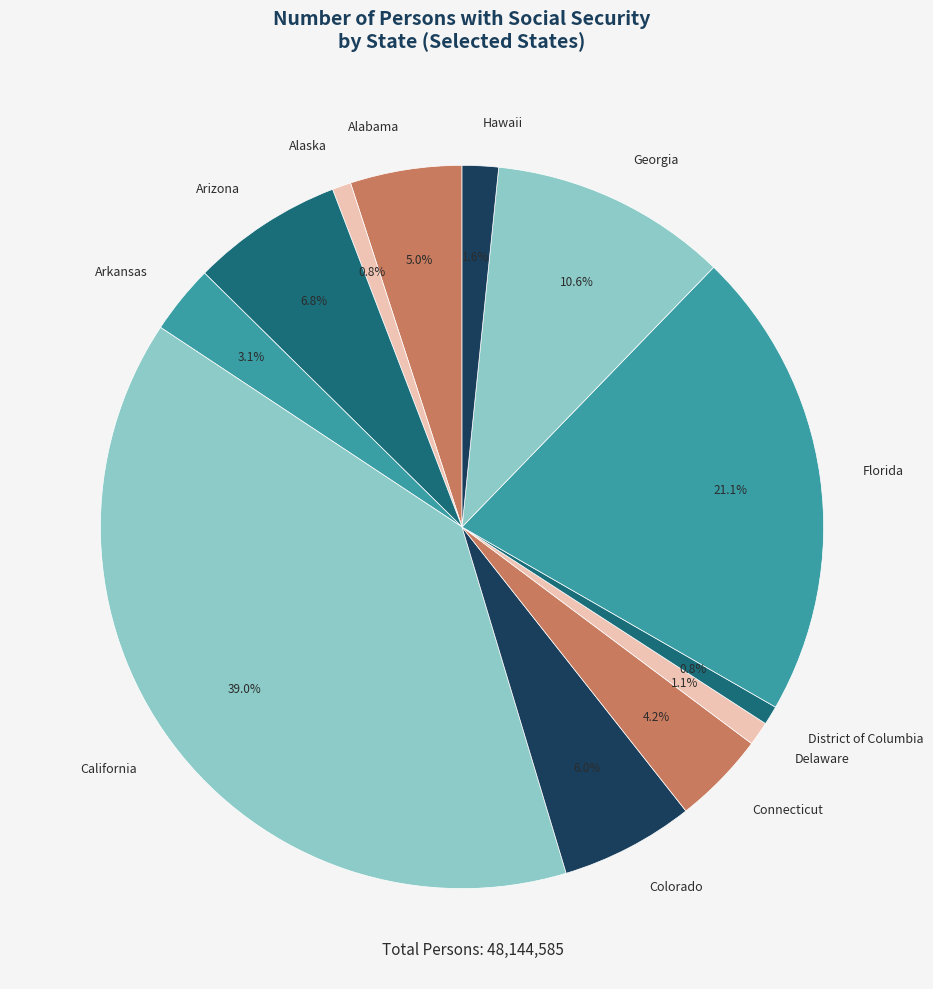

What percentage is the Arkansas slice, to the nearest percent?

3%